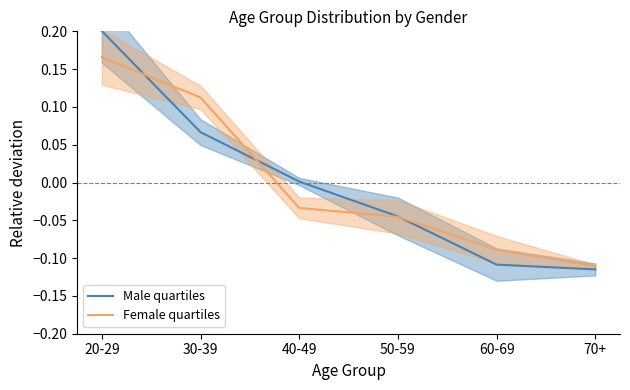

Between which two adjacent categories do Male quartiles and Female quartiles first intersect?

20-29 and 30-39